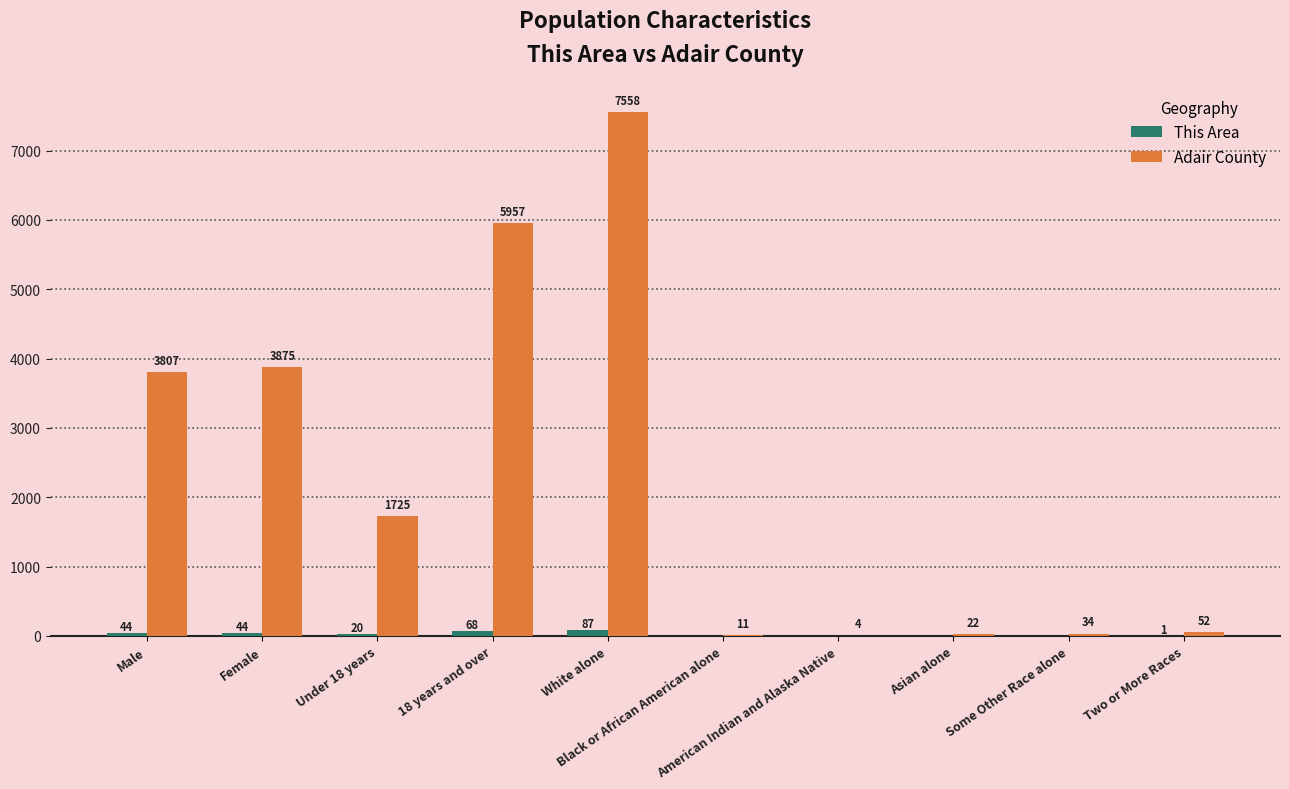

At which category is the sum across all series the highest?

White alone